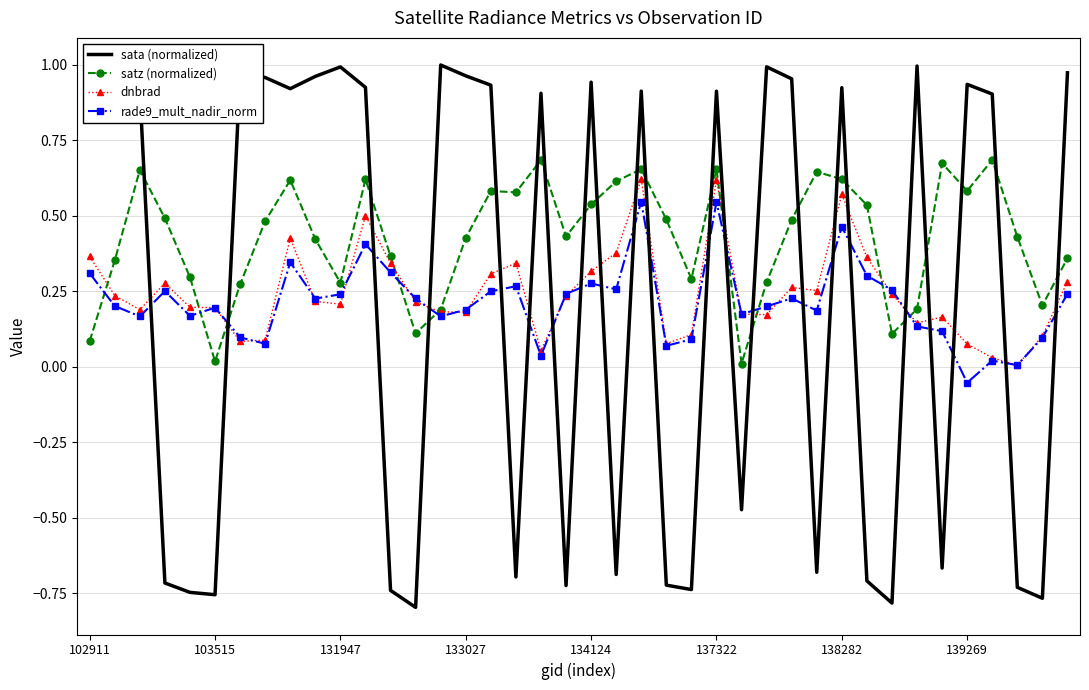

Which series has the largest total across all categories?

satz (normalized)